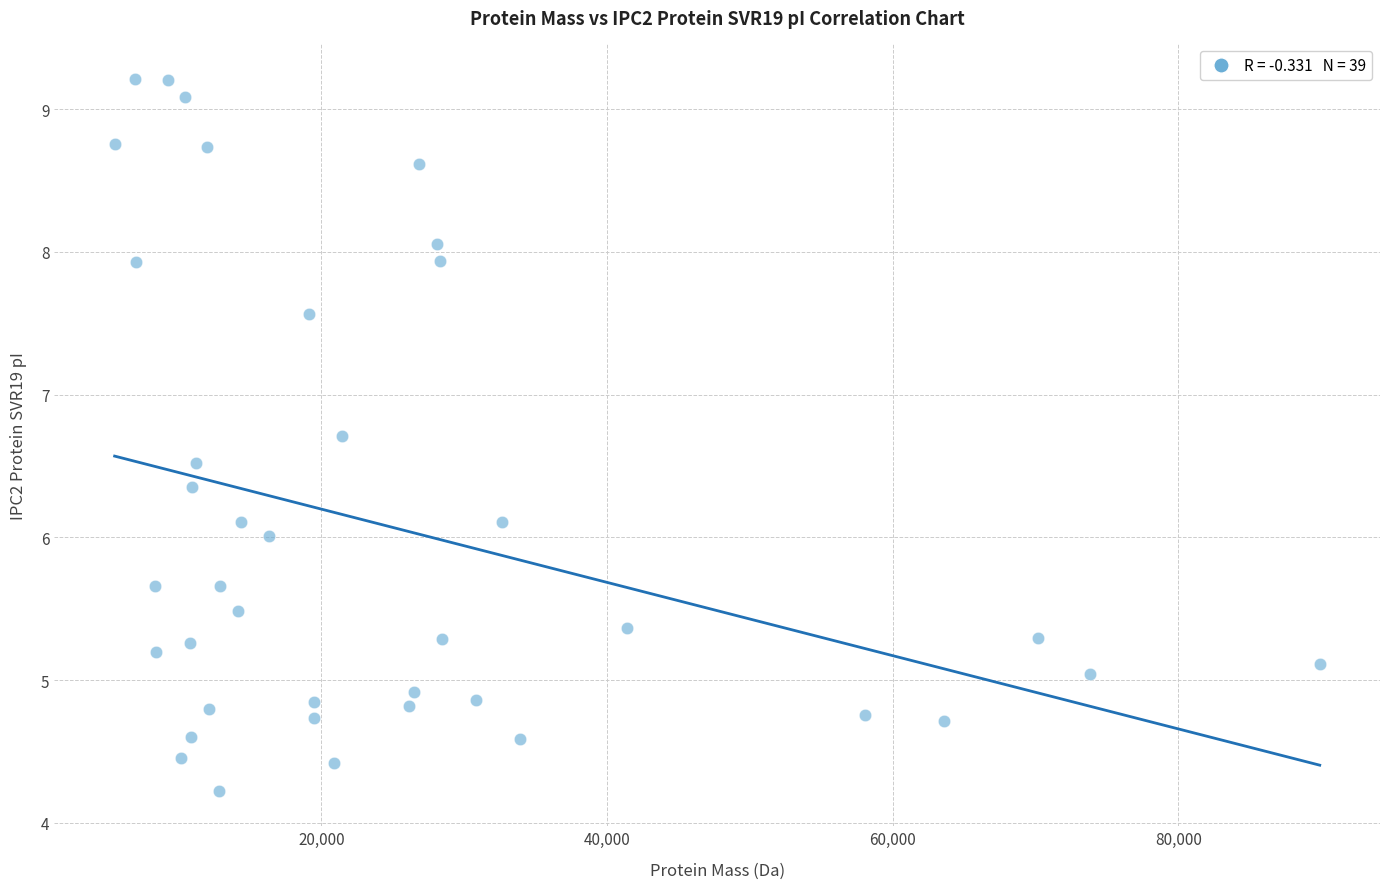

What is the range of Y values (max minus min)?

5.0